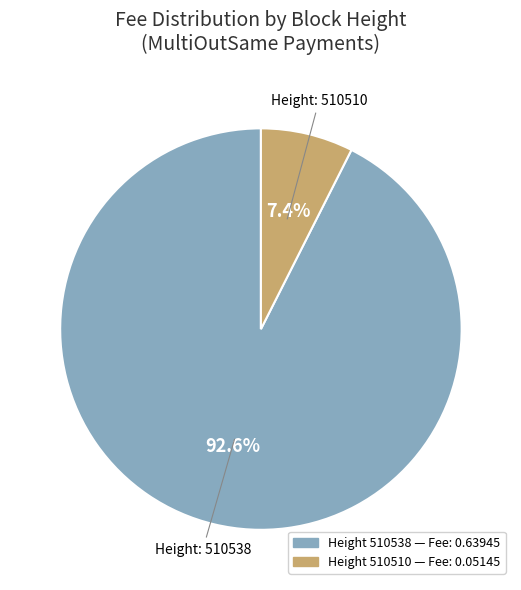

Is there a majority slice in this chart?

Yes